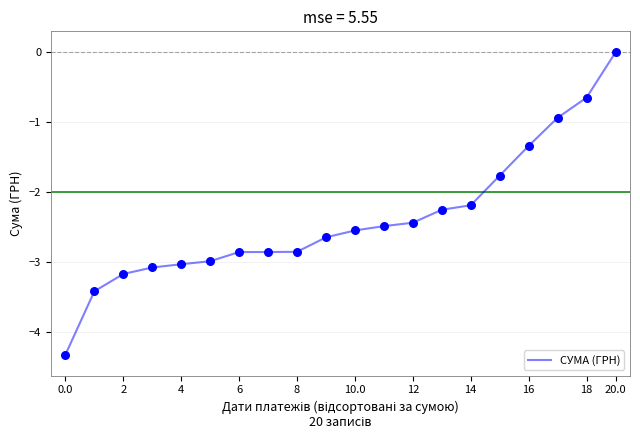

What is the smallest value displayed?

-4.3